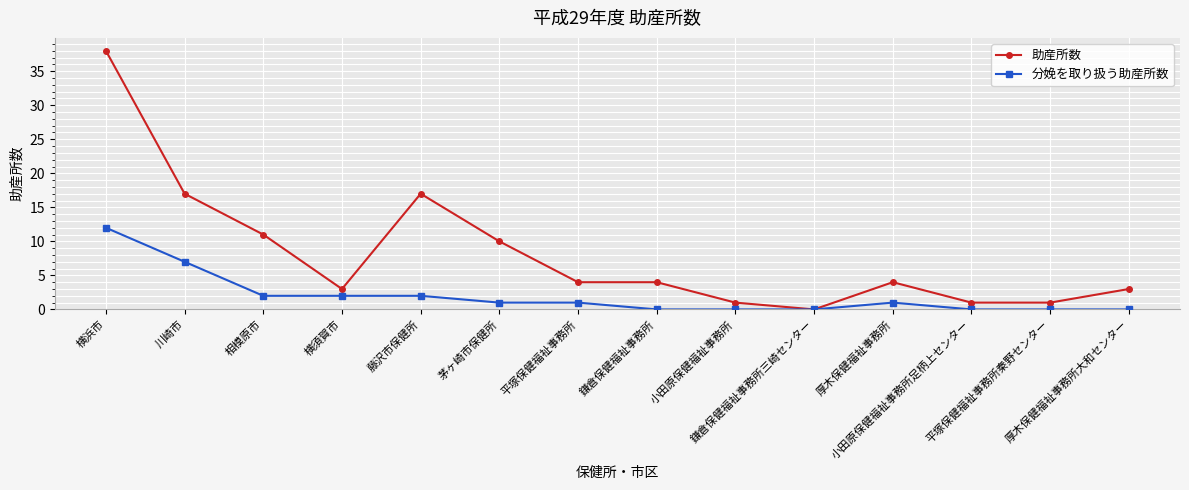

What is the value of the 分娩を取り扱う助産所数 point at the 6th from the left?

1